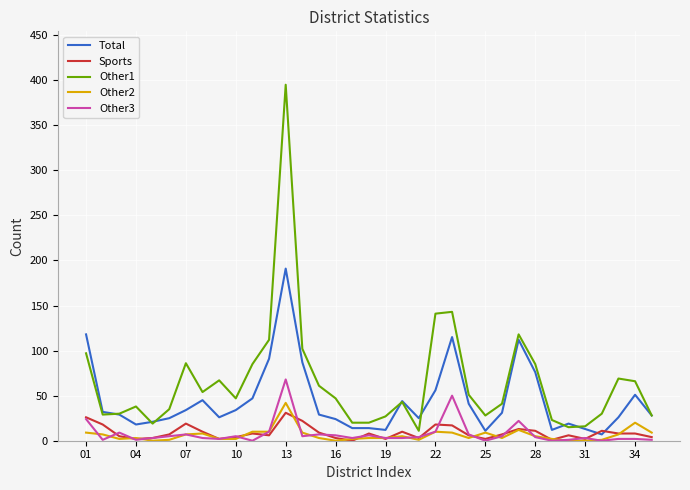

Which series has the largest total across all categories?

Other1